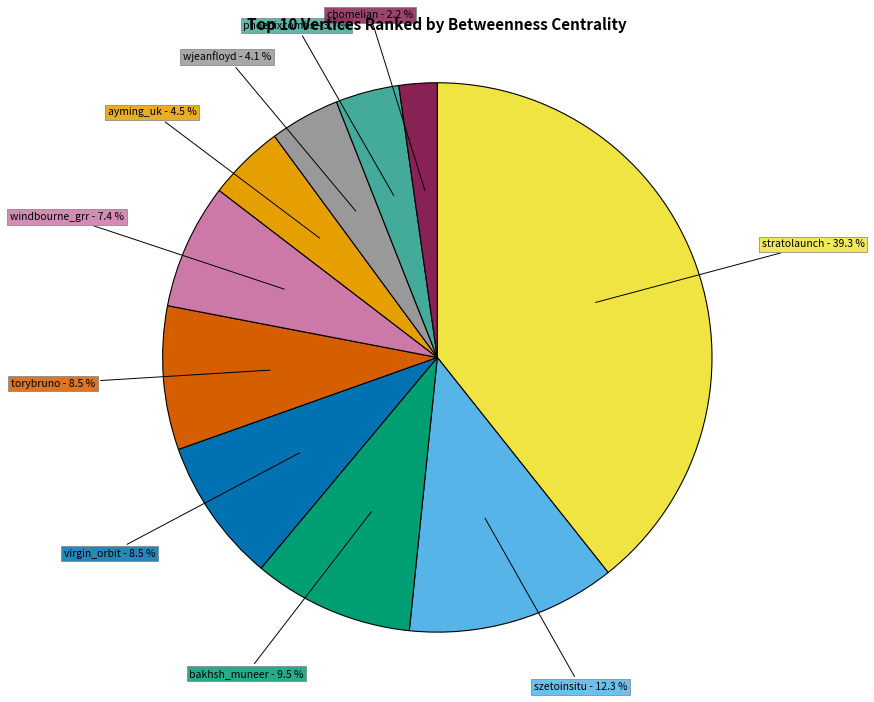

To the nearest percent, what is the average slice percentage?

10%